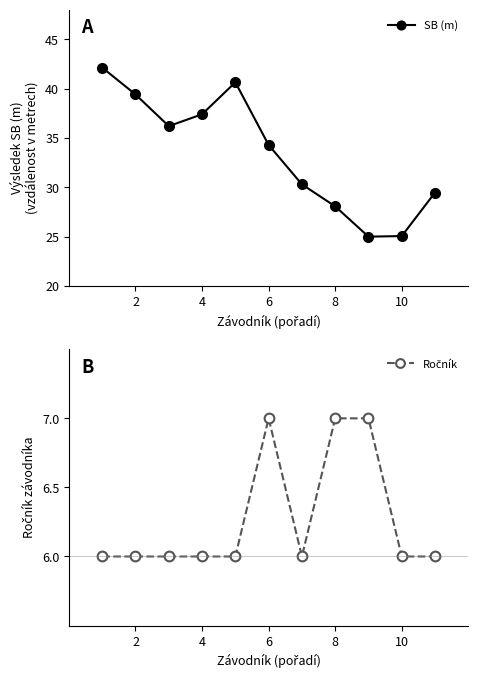

True or false: SB (m) and Ročník intersect in this chart.

False